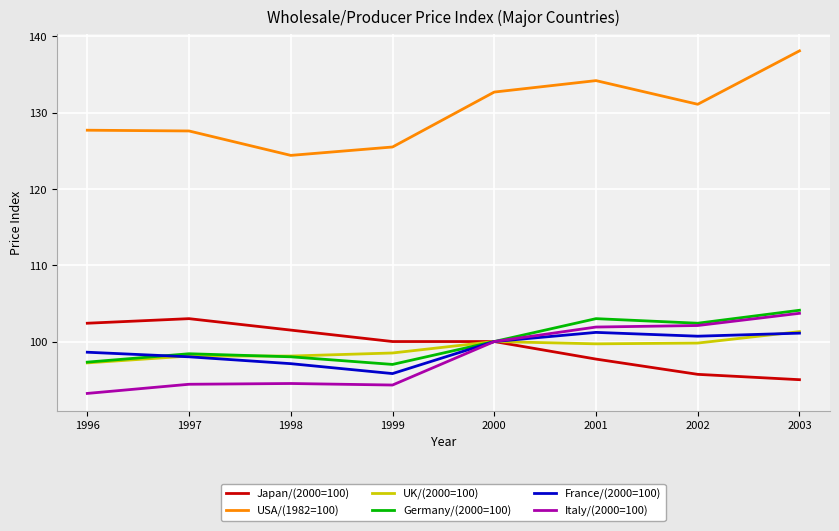

Is it true that Italy/(2000=100) equals 103.7 at 2003?

True